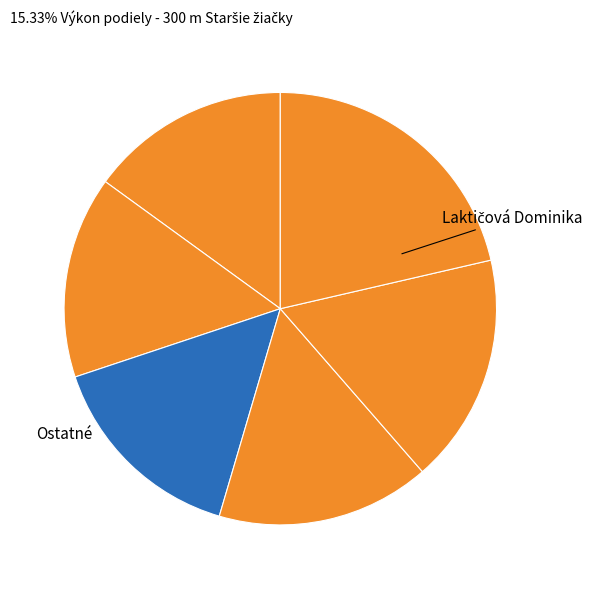

How many slices are in this pie chart?

6